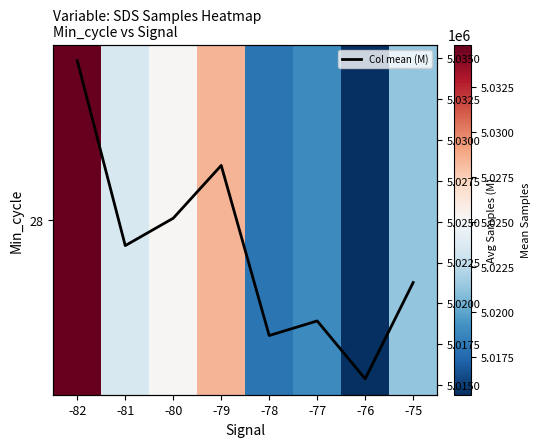

Which label corresponds to the largest value in the chart?

-82